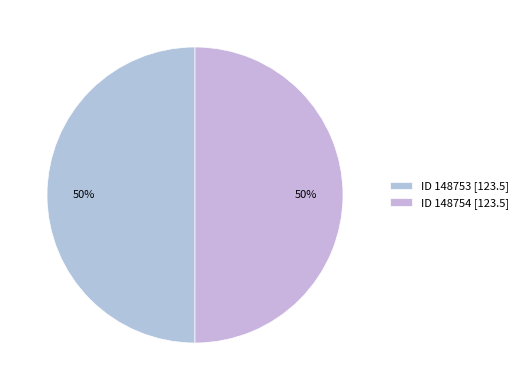

How many segments does this pie chart have?

2